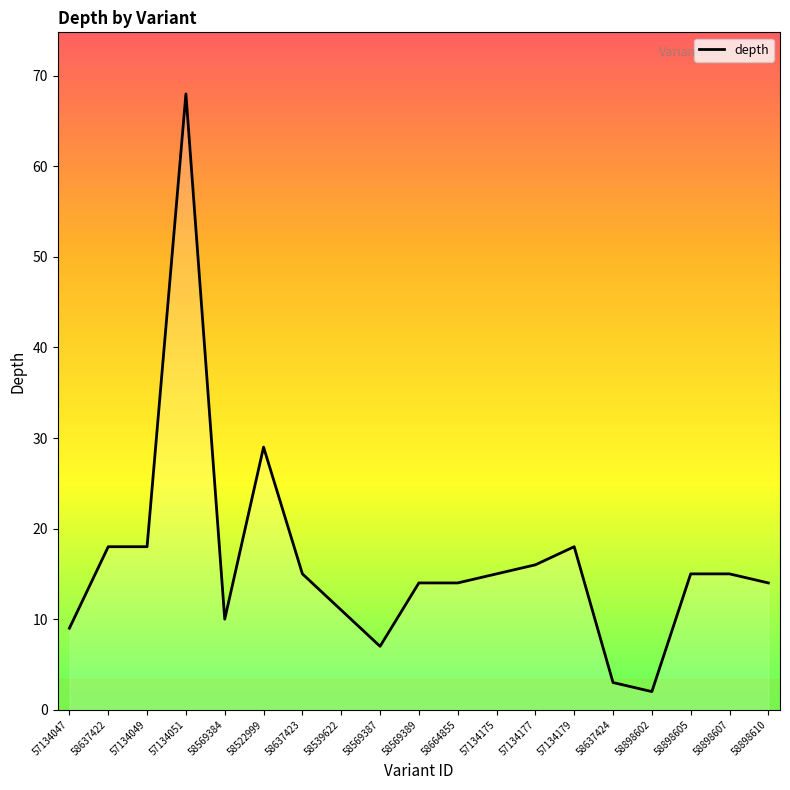

Where is the data nearest to the value 35?

58522999